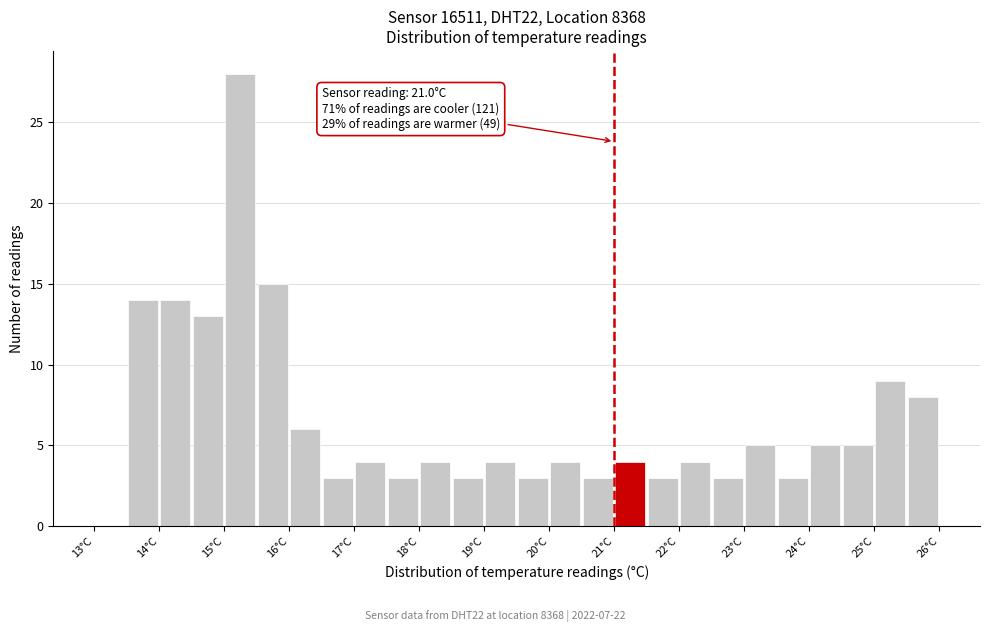

Over which range of the x-axis is the bar tallest?

15.0 to 15.5